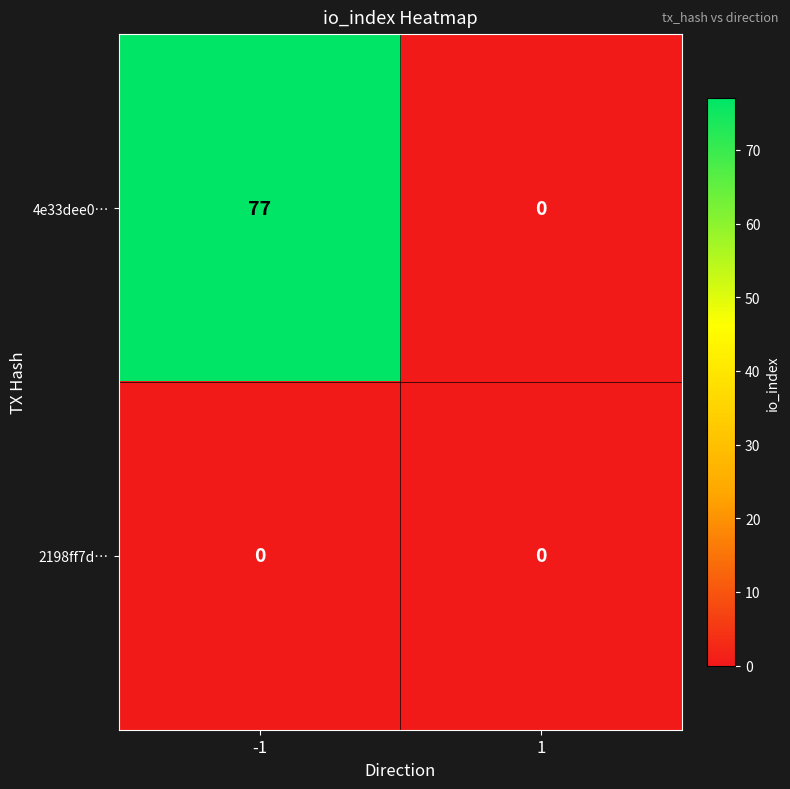

What is the maximum value shown in the chart?

77